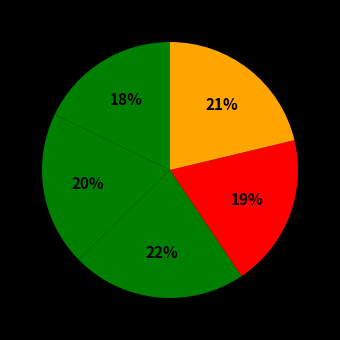

How many segments does this pie chart have?

5